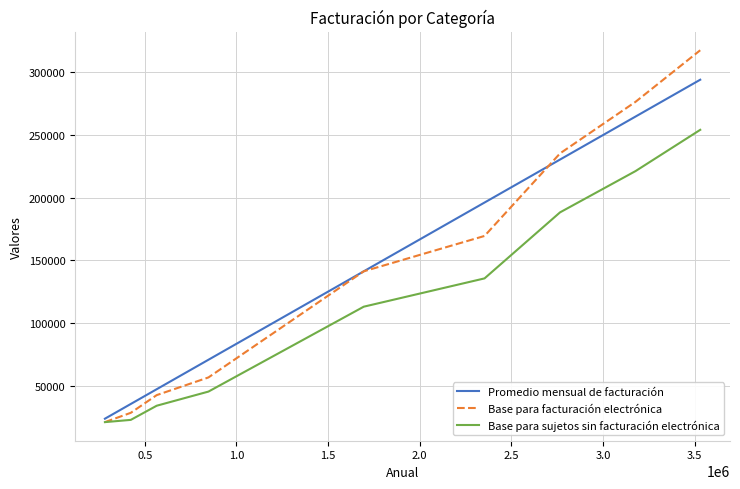

Is this an area chart (filled region under the line)?

No